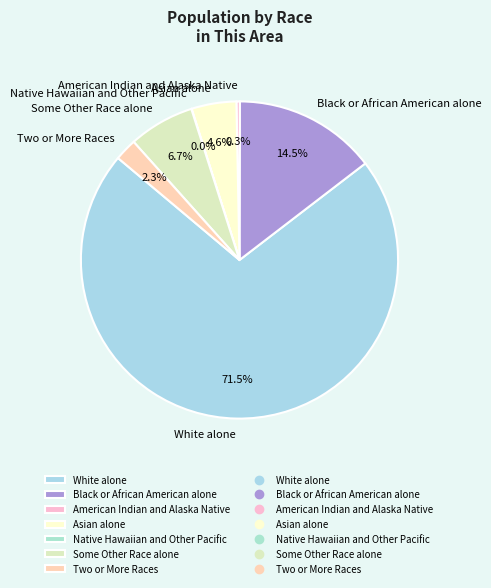

Which slice is the largest?

White alone